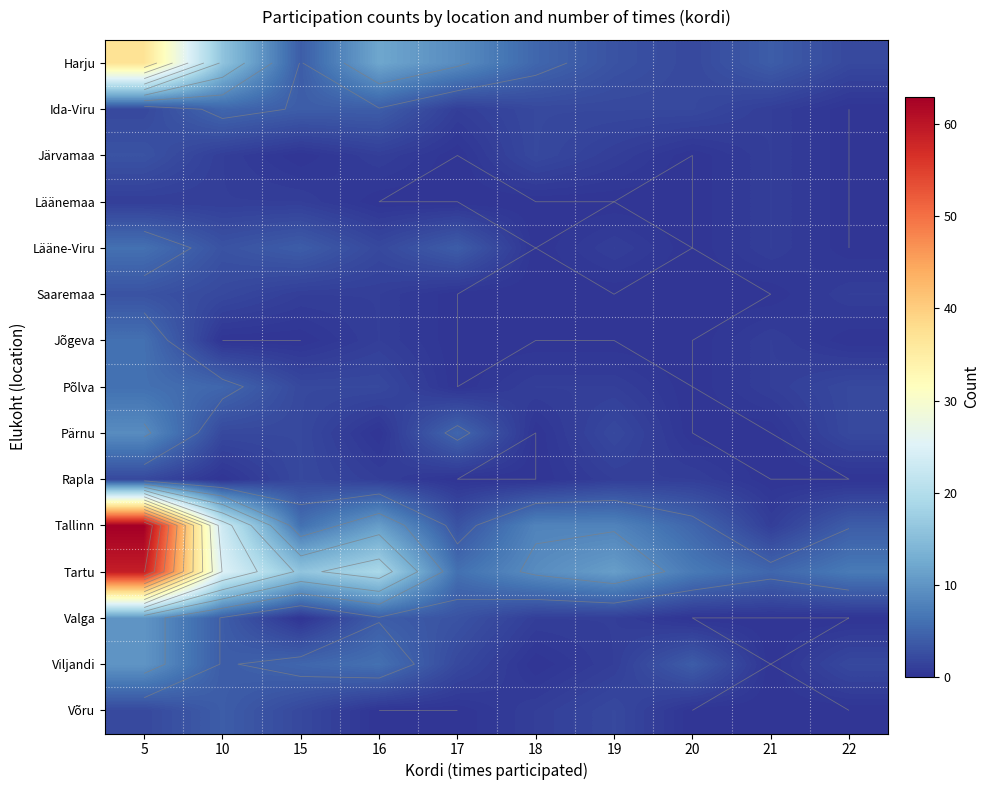

At how many categories does at least one series exceed 54?

1